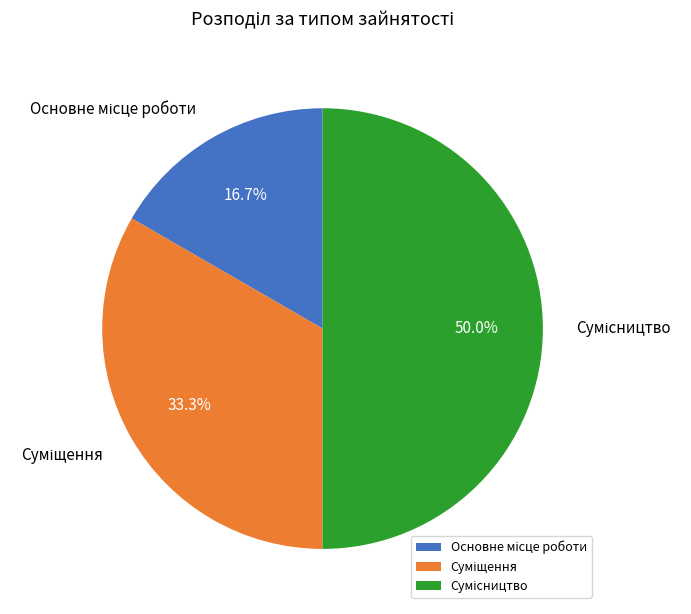

Count the number of slices in the pie.

3